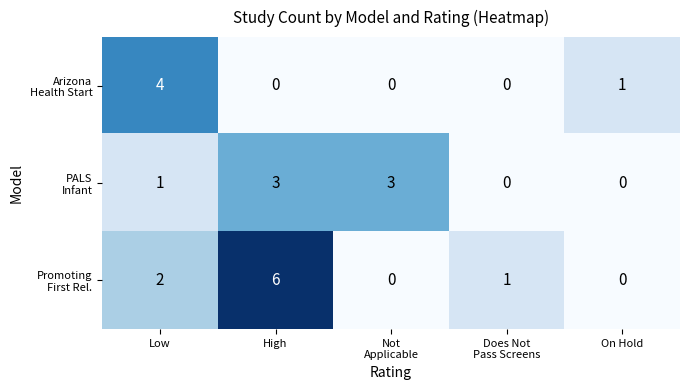

Which label corresponds to the largest value in the chart?

High